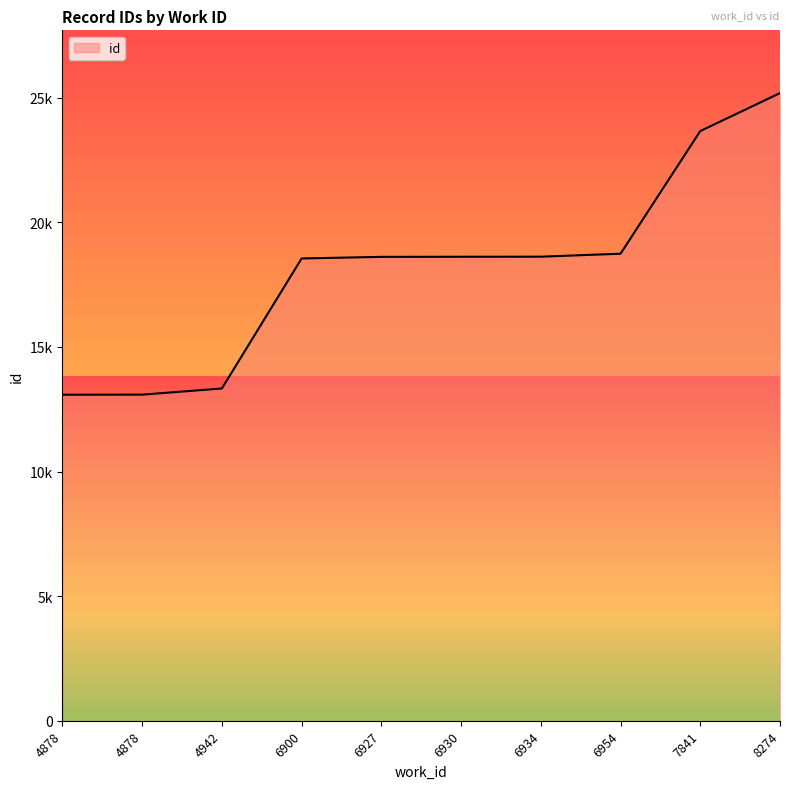

What is the difference between the maximum and second lowest values?

12096